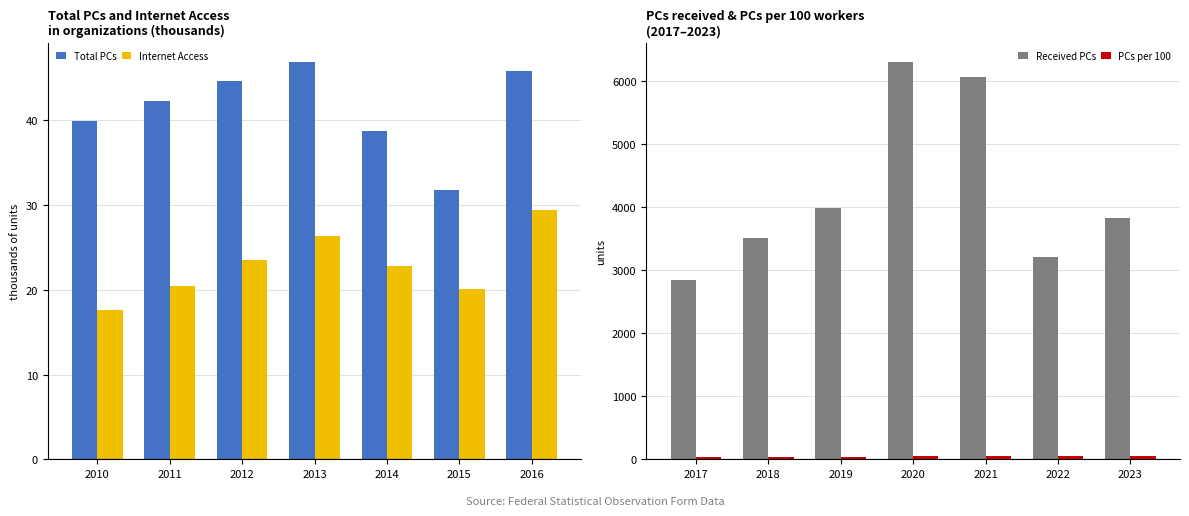

What is the smallest value displayed?

17.6